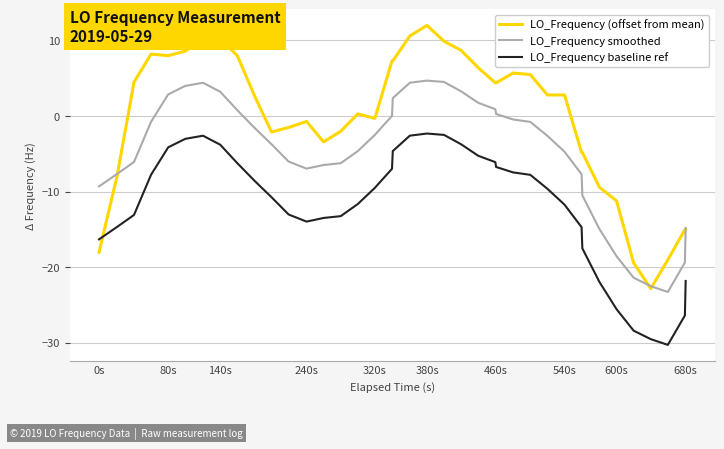

What are all the series names shown in the legend?

LO_Frequency (offset from mean), LO_Frequency smoothed, LO_Frequency baseline ref